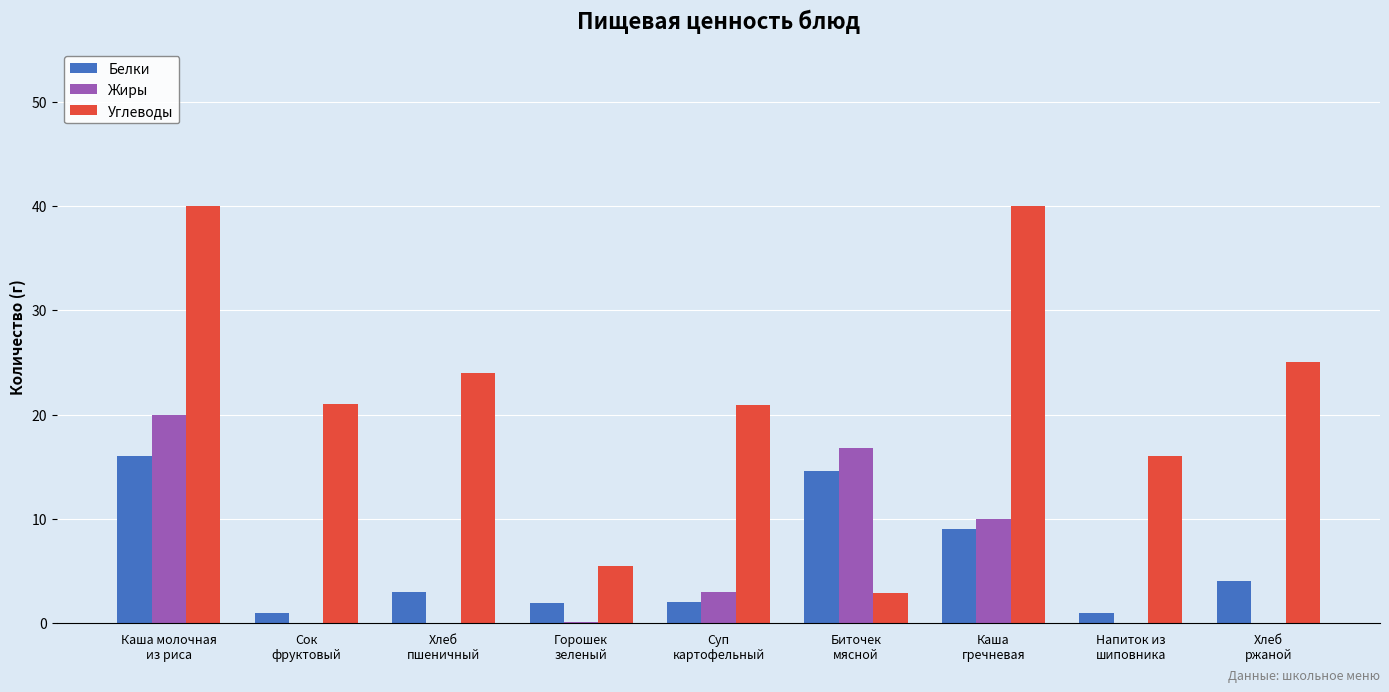

What is the greatest value displayed?

40.0